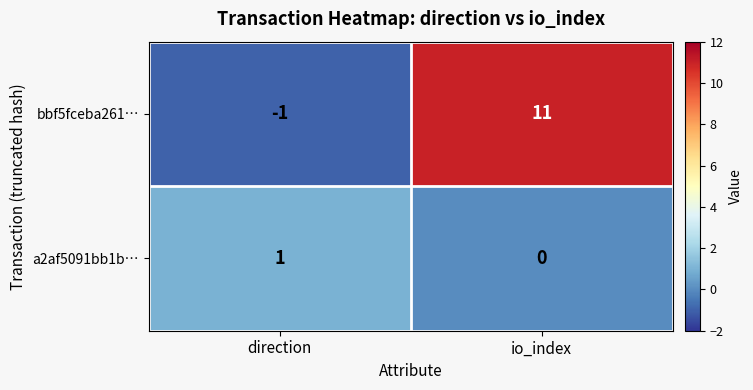

The a2af5091bb1b… series shows 1 at io_index. True or false?

False